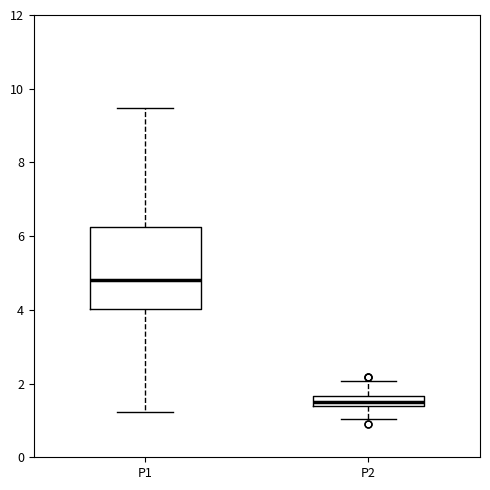

Which box has the highest median line?

P1